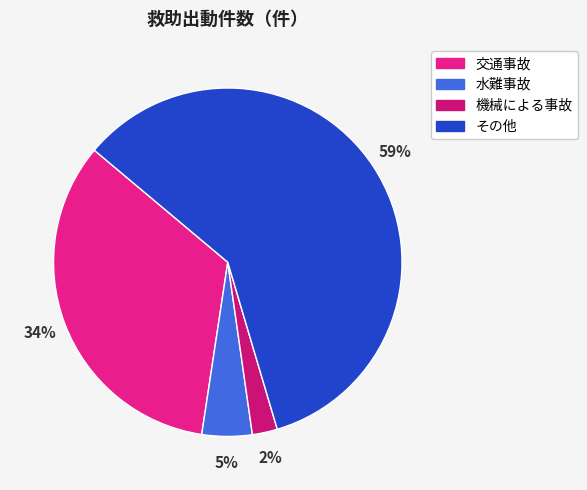

Is there any slice that represents more than half of the pie?

Yes